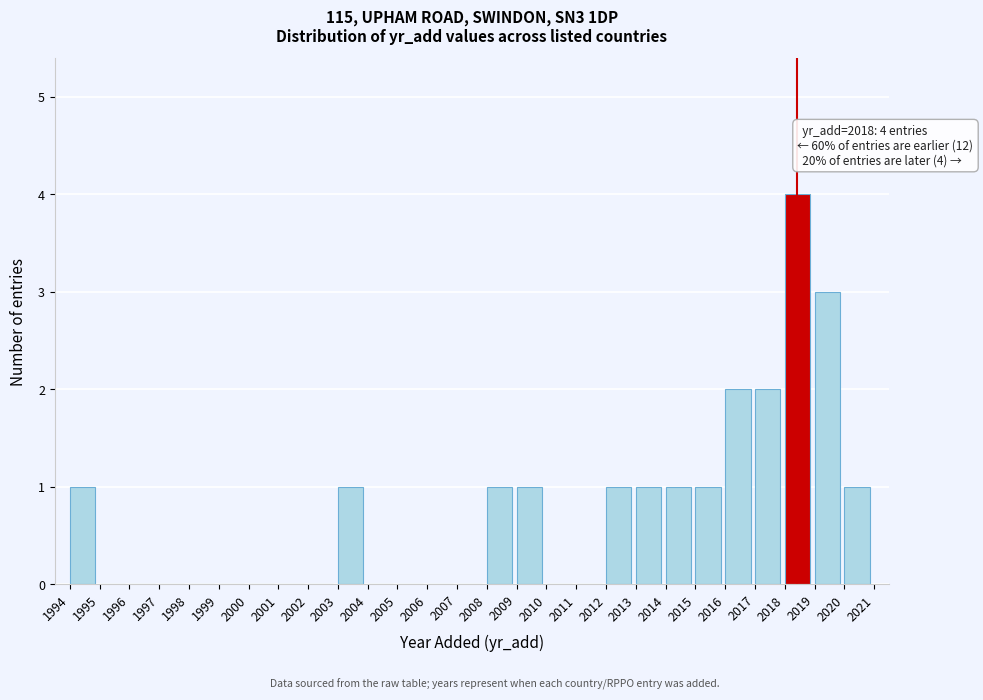

Which range on the x-axis has the tallest bar?

2018 to 2019